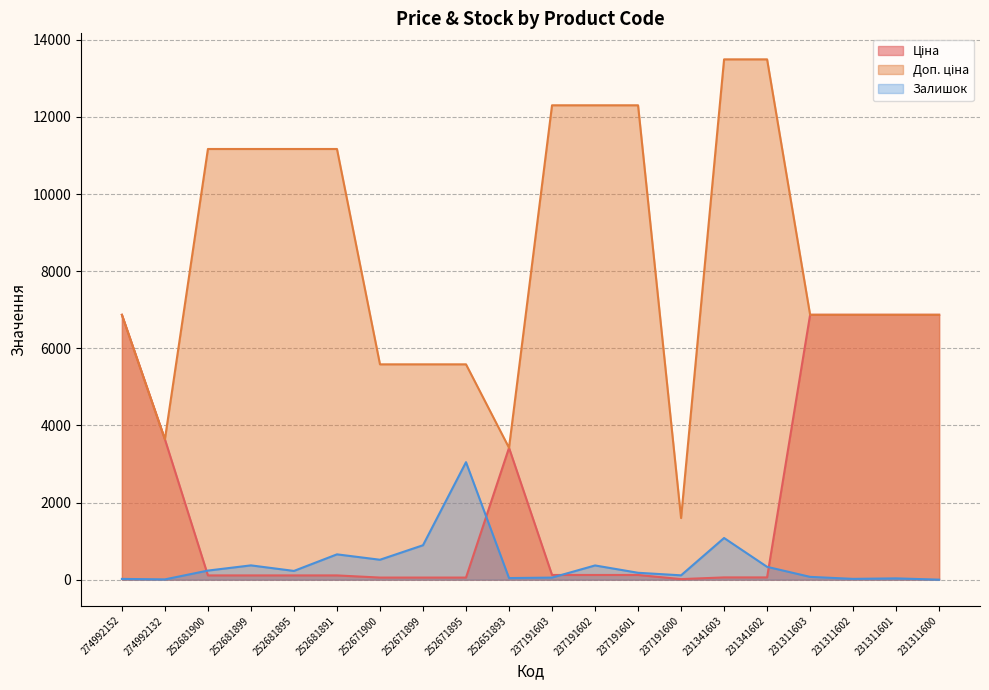

What is the greatest value displayed?

13493.2